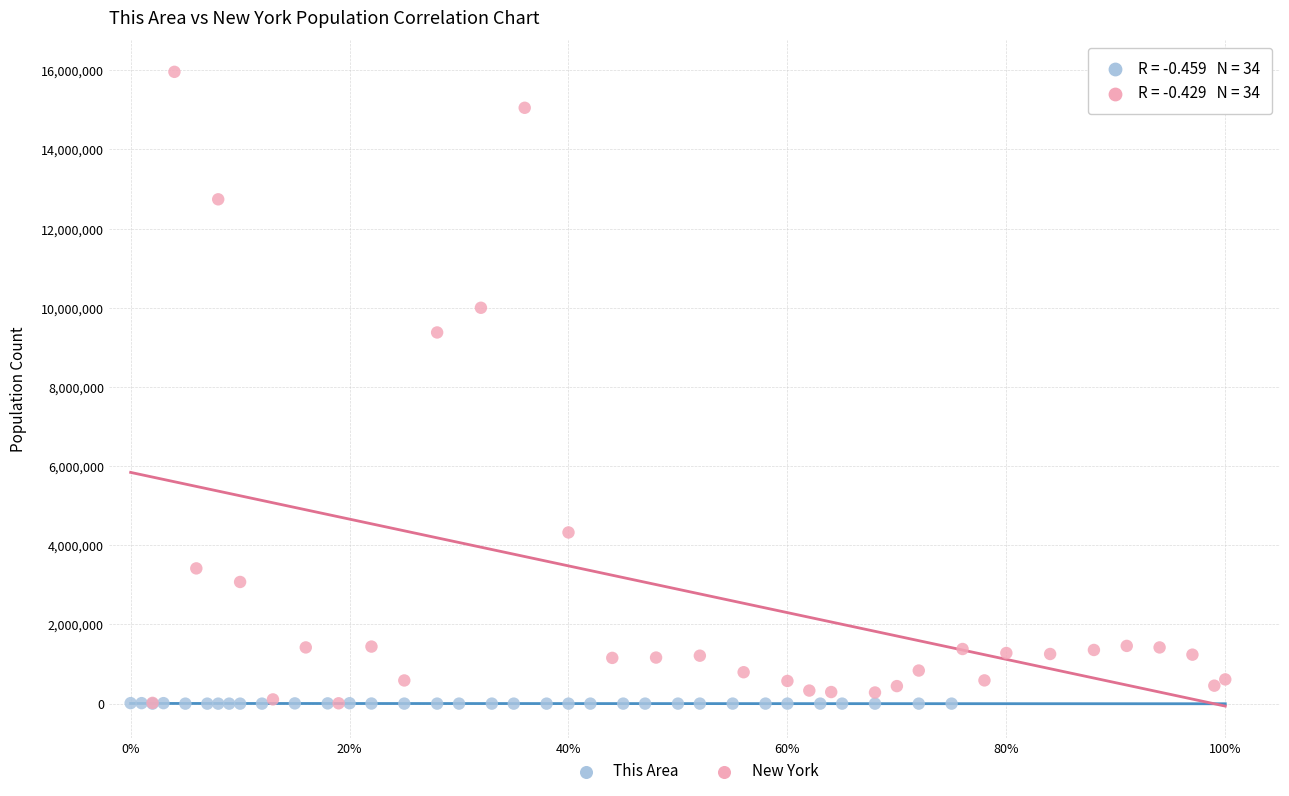

Which series reaches the maximum Y coordinate?

New York